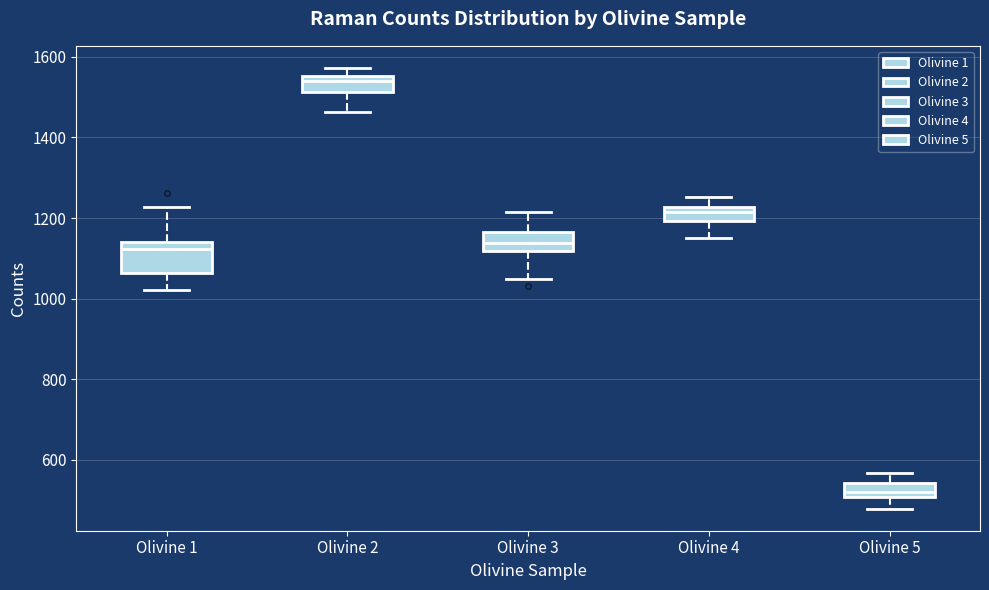

Where is the lower edge of the box for Olivine 4 on the y-axis? The values are not printed on the chart, so give them approximately, as read against the axis.

1200